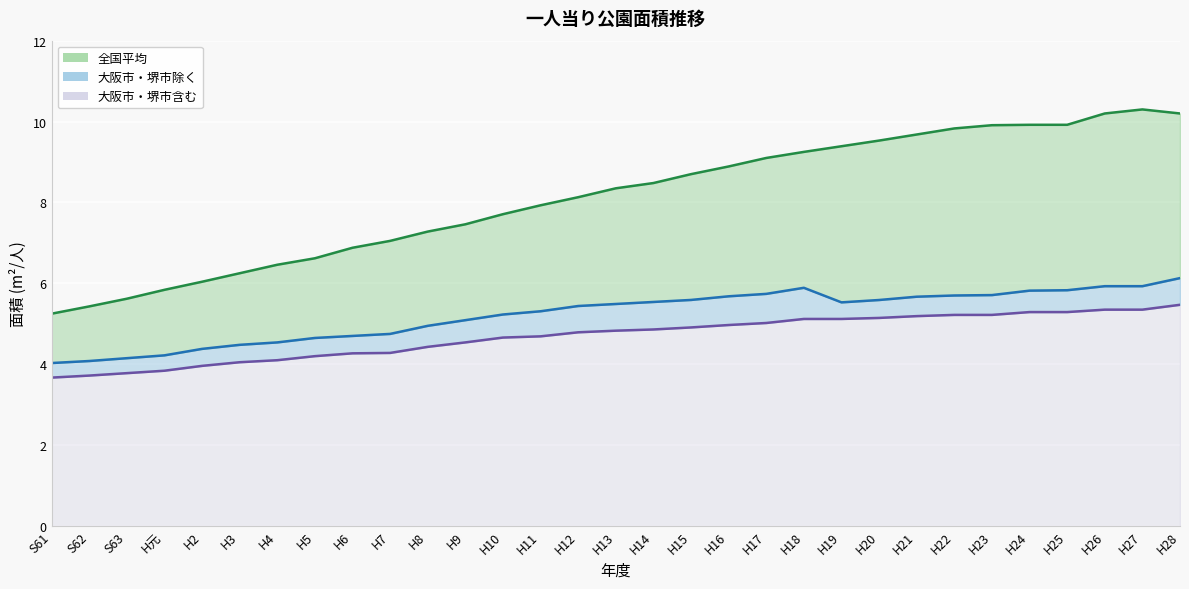

True or false: 全国平均 and 大阪市・堺市含む（線） cross at least once.

False